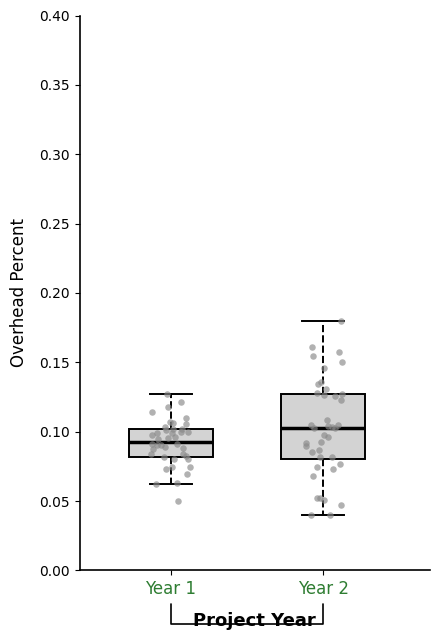

Which box's median line is the highest?

Year 2